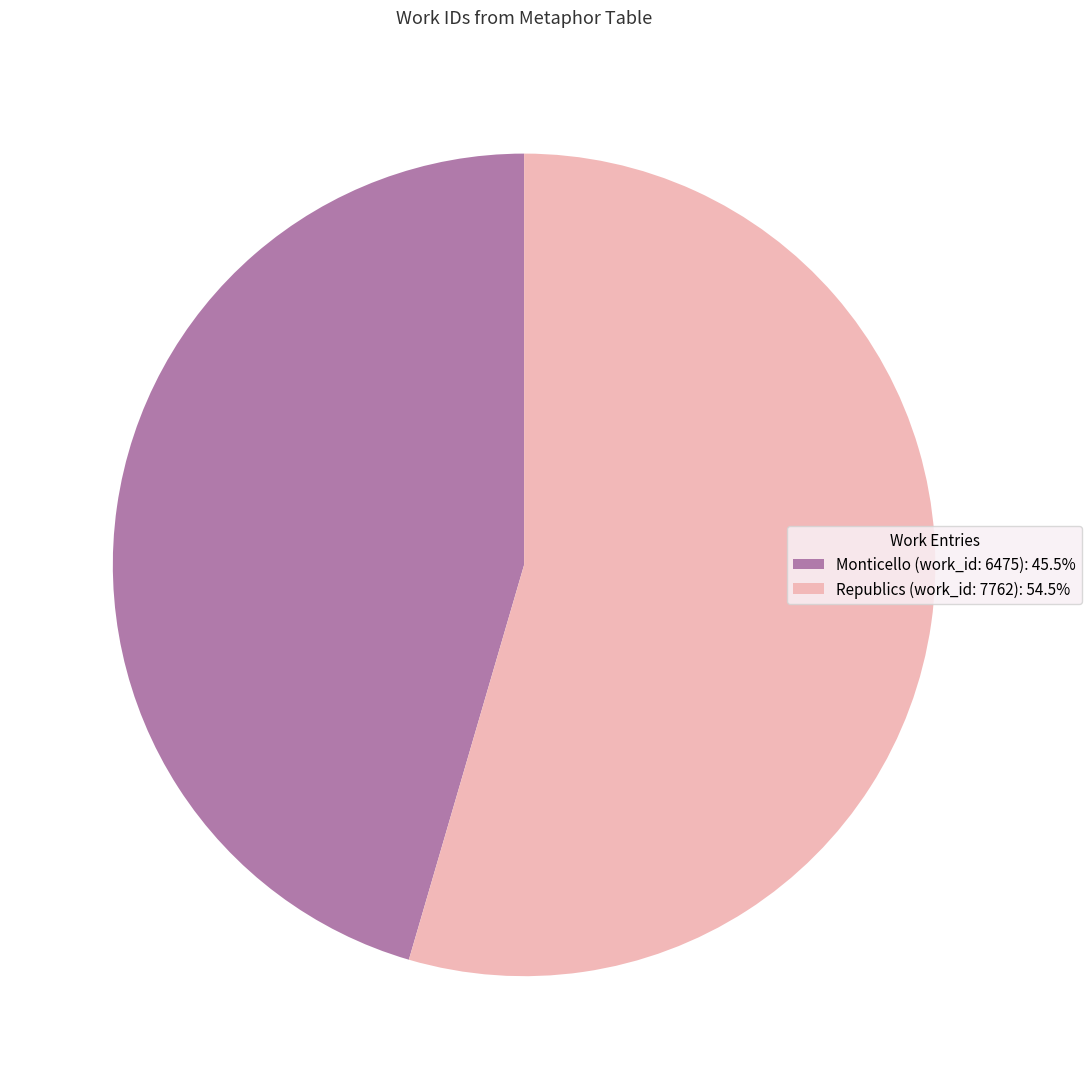

How many slices are in this pie chart?

2